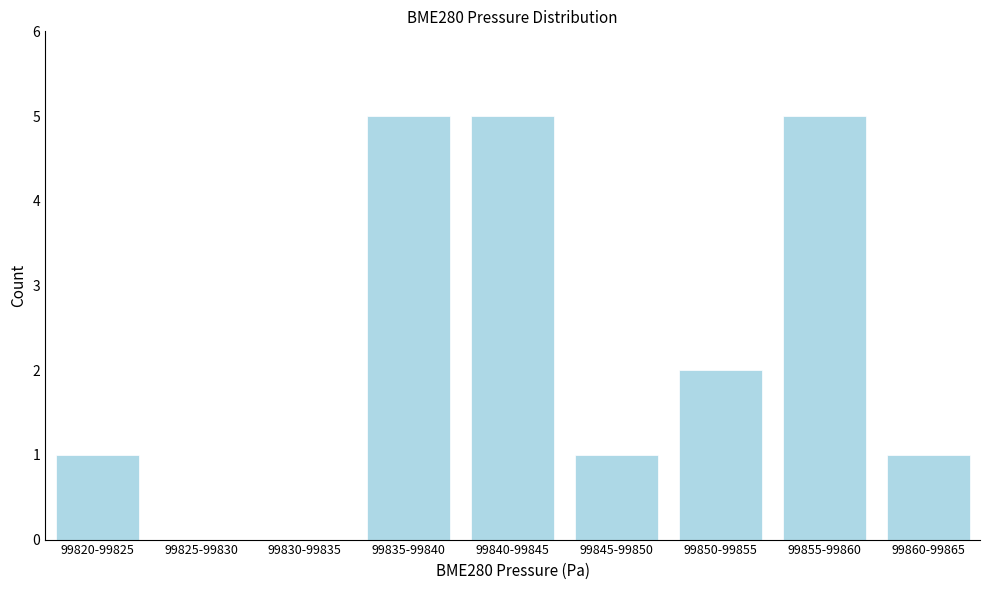

Reading left to right, transcribe all the data shown in this chart.

99820-99825=1	99825-99830=0	99830-99835=0	99835-99840=5	99840-99845=5	99845-99850=1	99850-99855=2	99855-99860=5	99860-99865=1